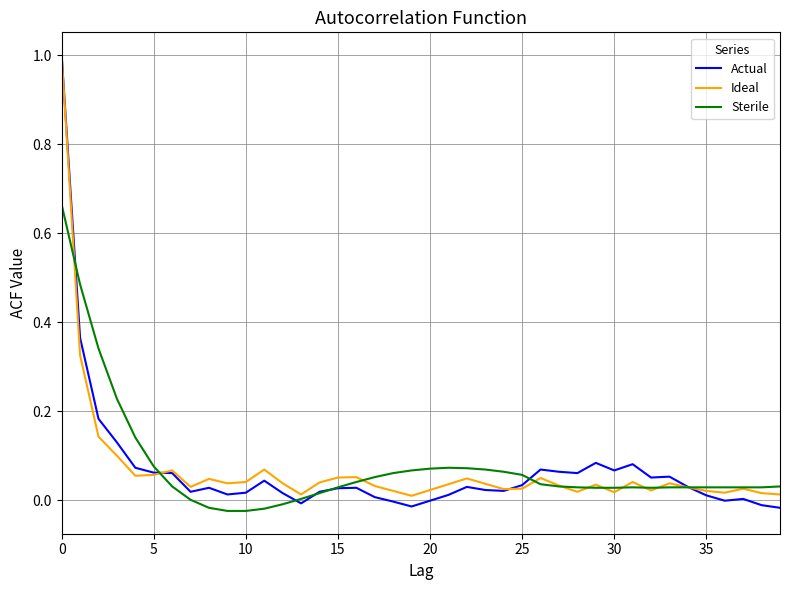

Which series has the largest range (max minus min)?

Actual